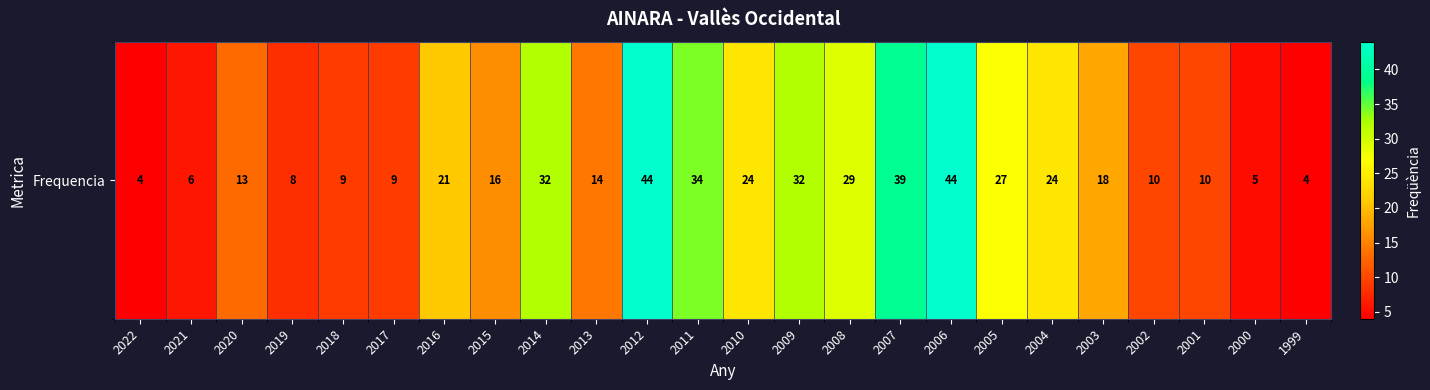

Approximately how many times larger is the value at 2013 compared to 2003?

0.8